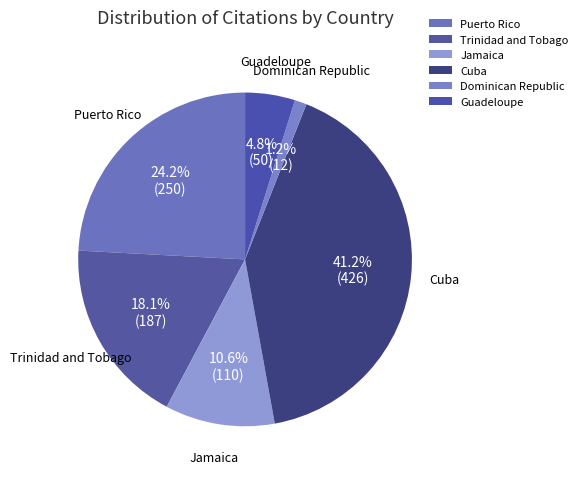

What is the largest slice in the pie chart?

Cuba